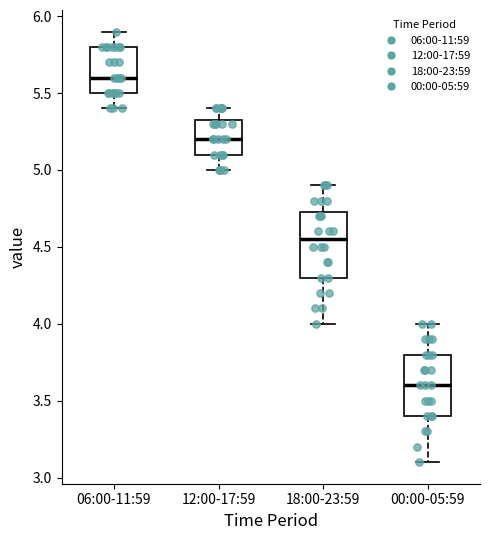

Where does the median line of the box for 00:00-05:59 sit on the y-axis? The values are not printed on the chart, so give them approximately, as read against the axis.

3.60